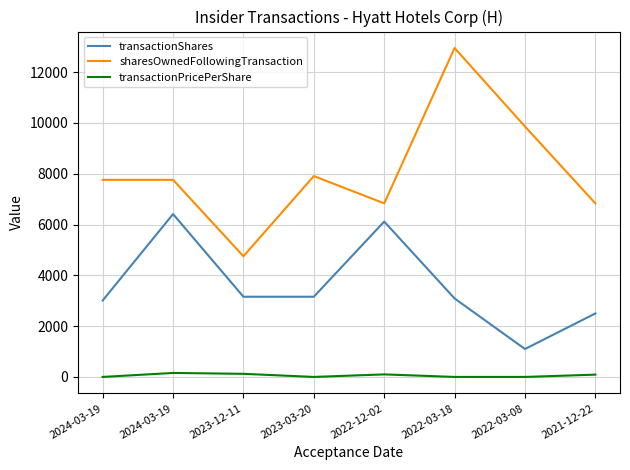

What are all the series names shown in the legend?

transactionShares, sharesOwnedFollowingTransaction, transactionPricePerShare